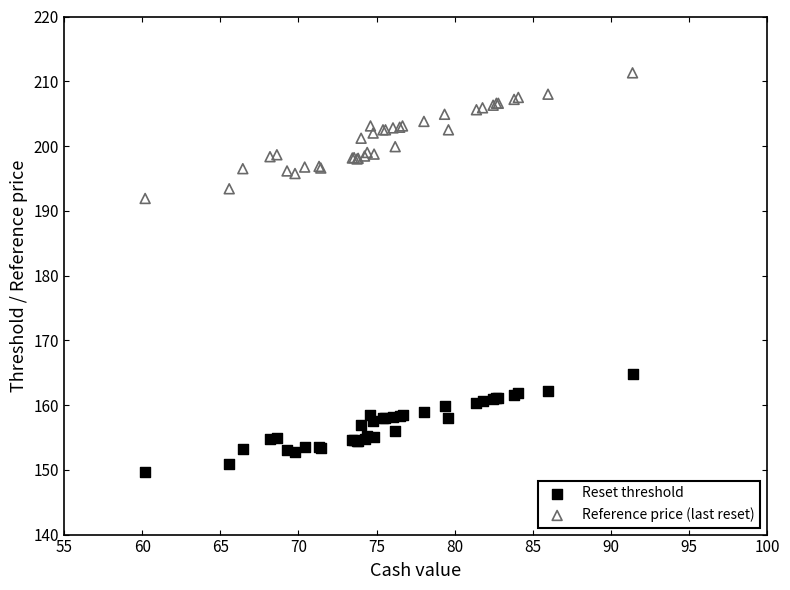

Which series reaches the maximum Y coordinate?

Reference price (last reset)